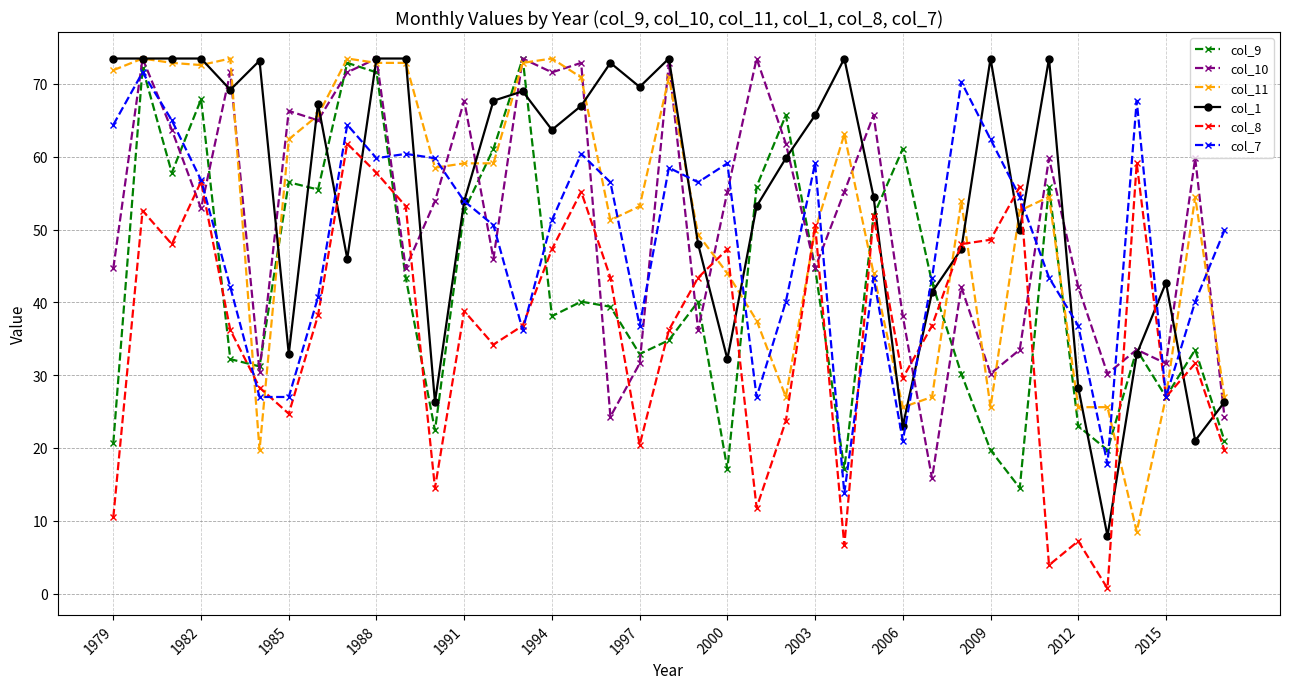

What is the value of the col_7 point at the 35th from the left?

17.8